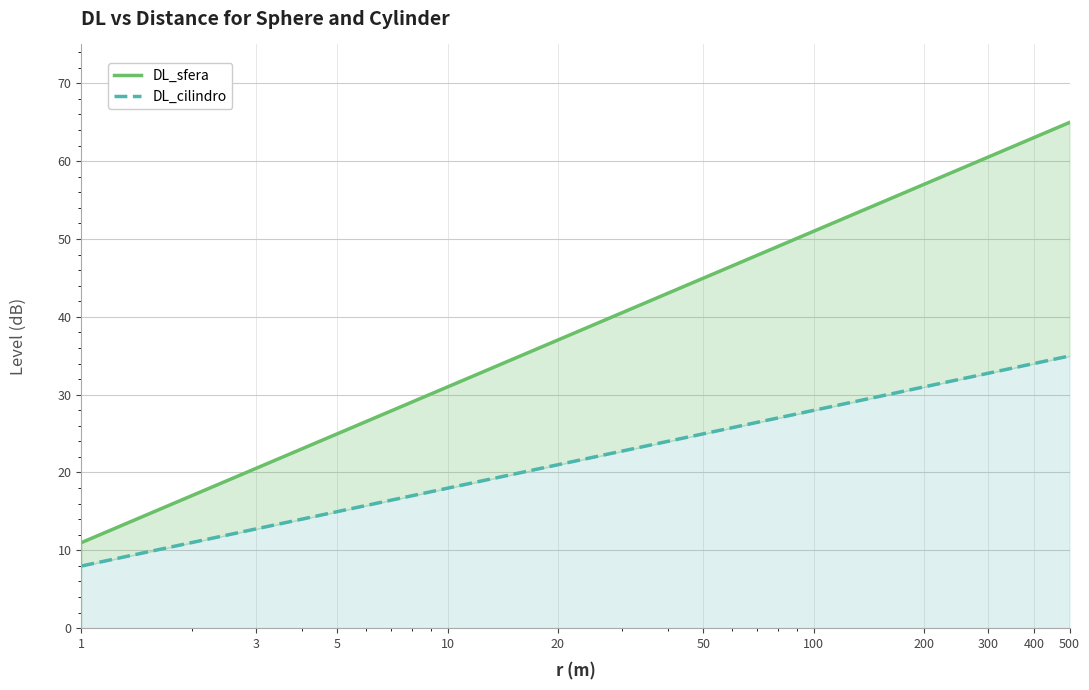

Rank the series by their average value, from highest to lowest.

DL_sfera, DL_cilindro